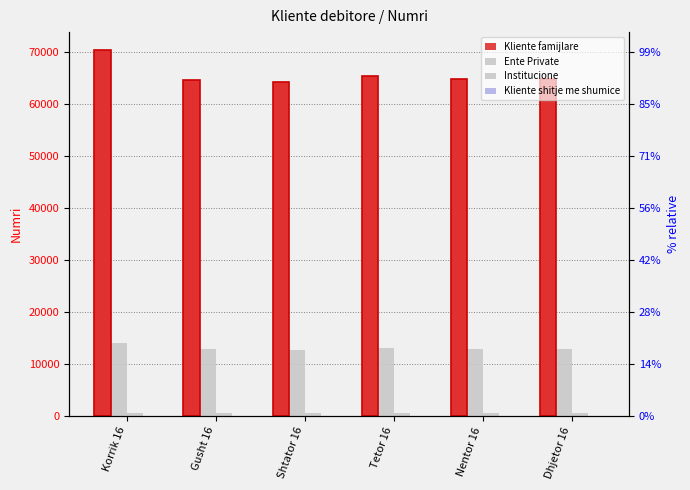

What is the label of the 1st bar from the right?

Dhjetor 16